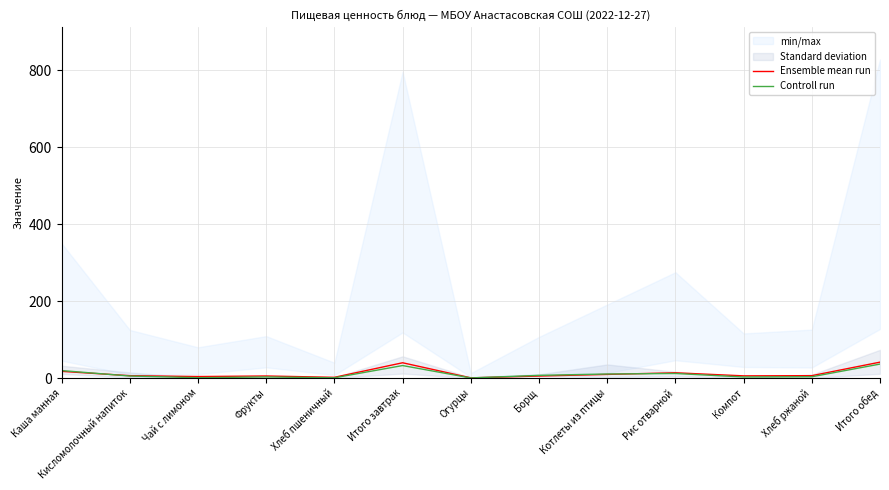

At how many categories does at least one series exceed 10?

5